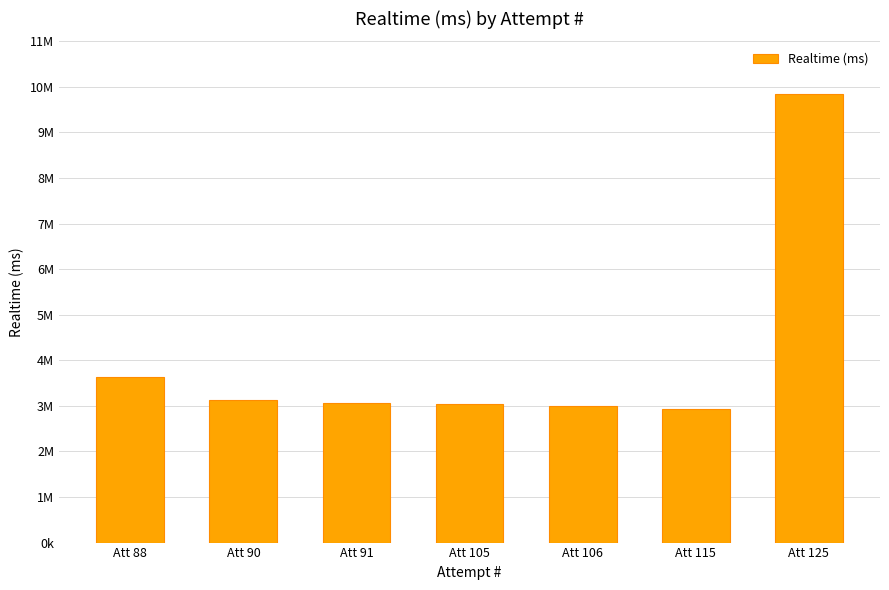

What is the sum of the values at Att 106 and Att 115?

5940188